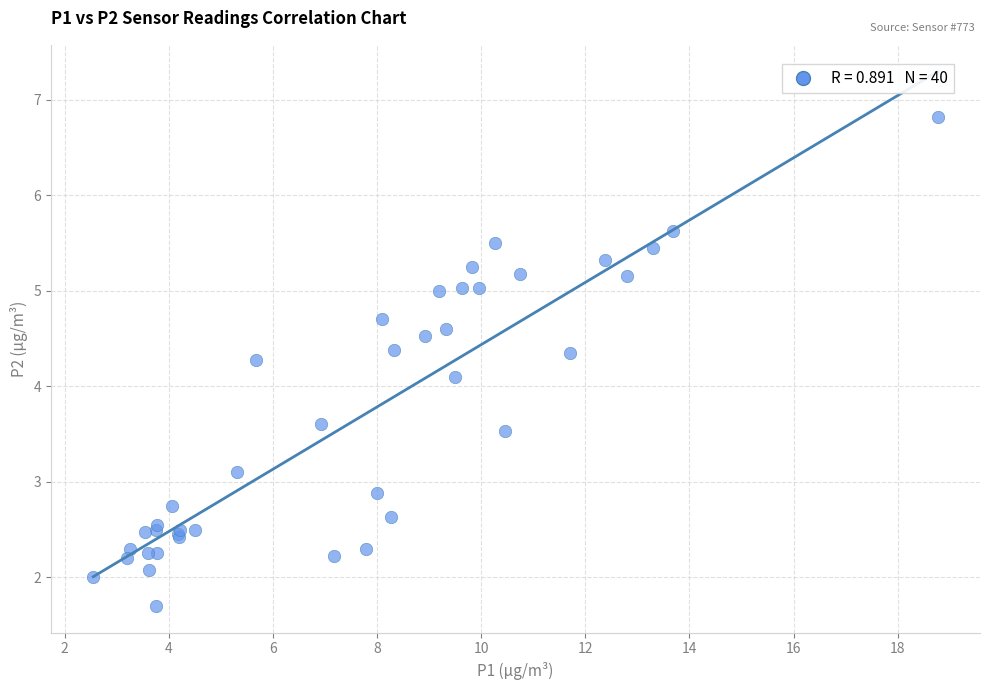

What Y value in the scatter plot is closest to 4?

4.1